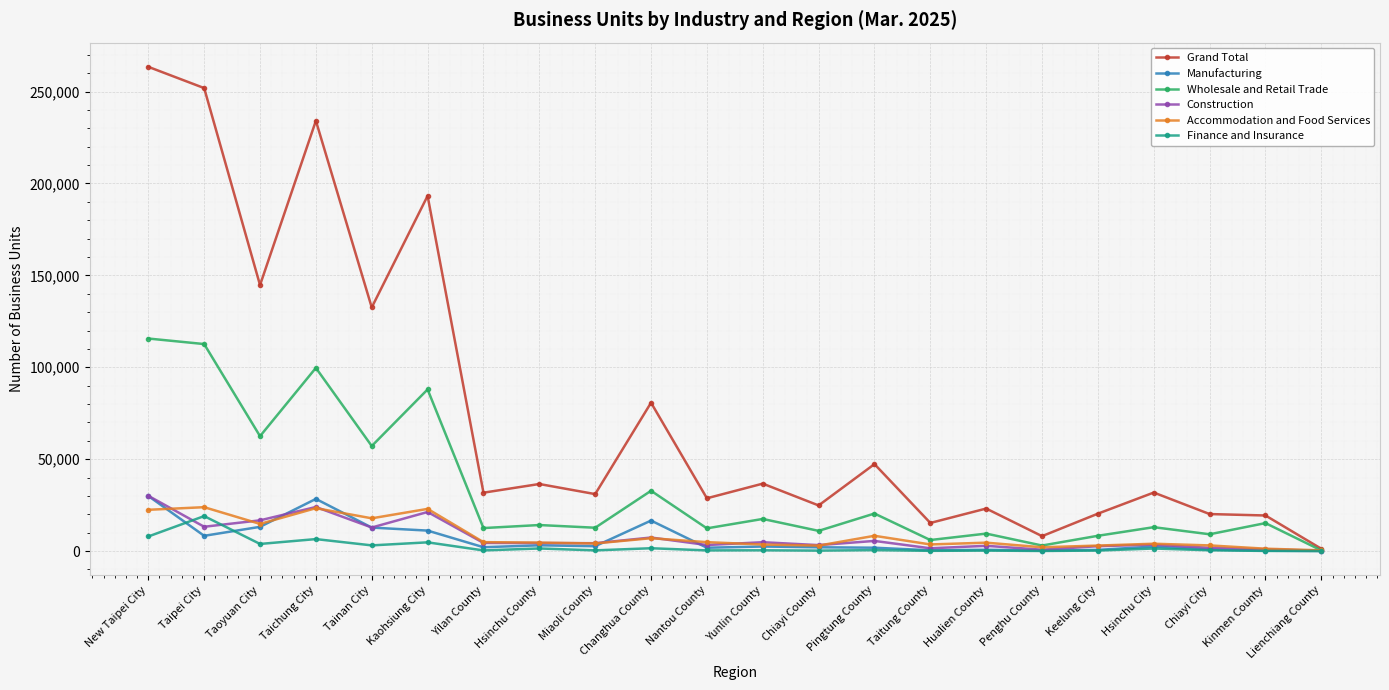

Is it true that Grand Total equals 47296 at Pingtung County?

True